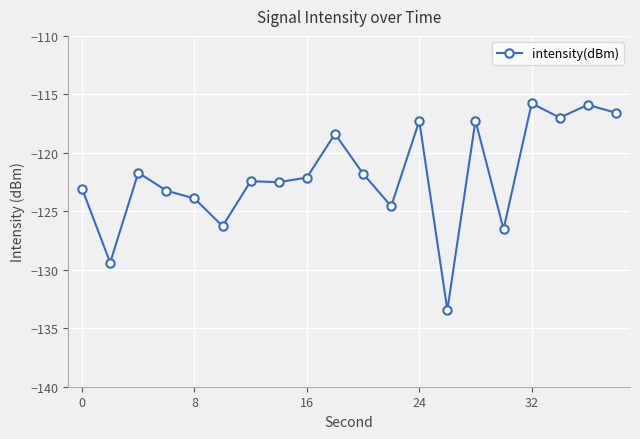

What is the smallest value displayed?

-133.4